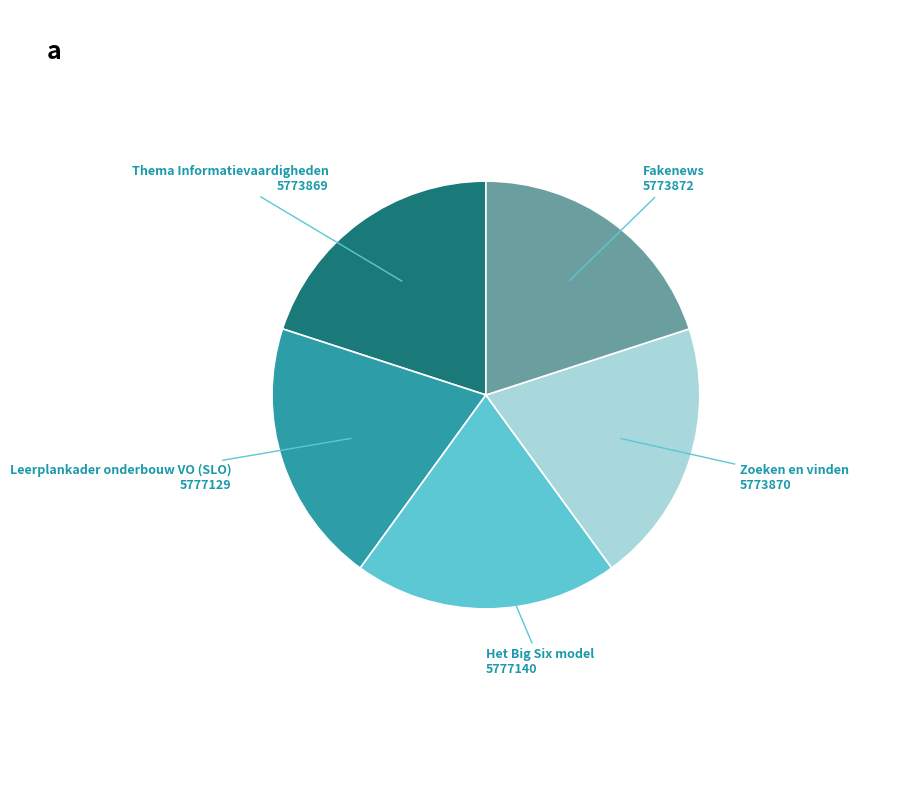

What is the ratio of the value at Thema Informatievaardigheden to the value at Zoeken en vinden?

1.0